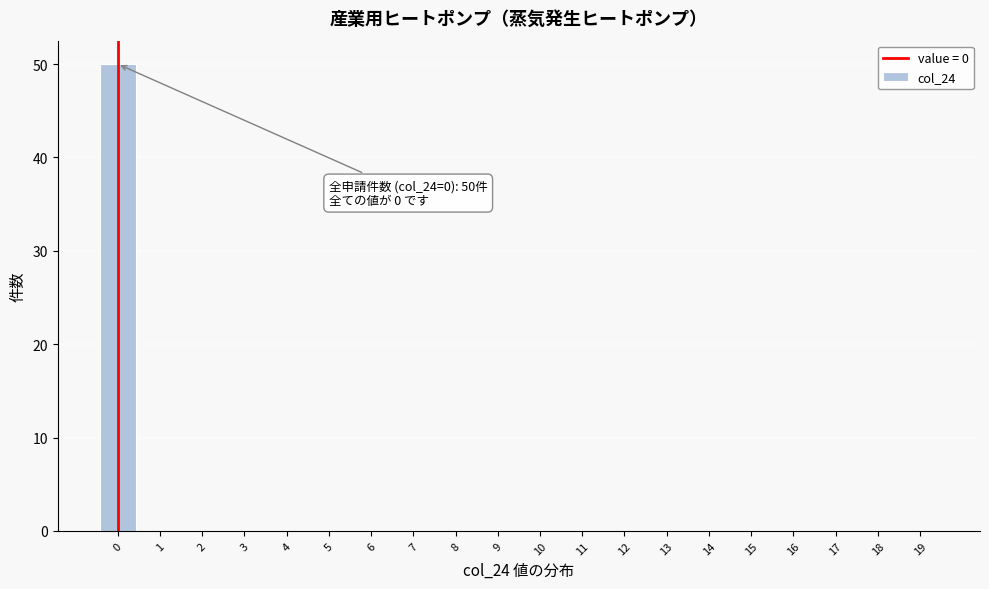

Which range on the x-axis has the tallest bar?

-0.5 to 0.5